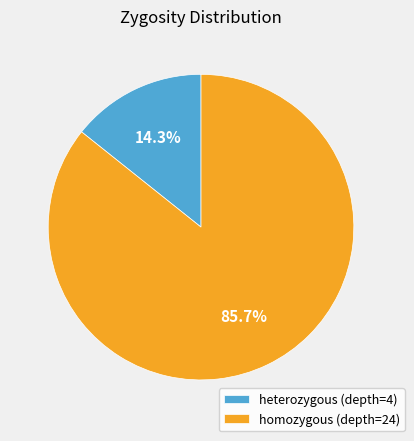

The heterozygous (depth=4) slice represents 14% of the pie. True or false?

True